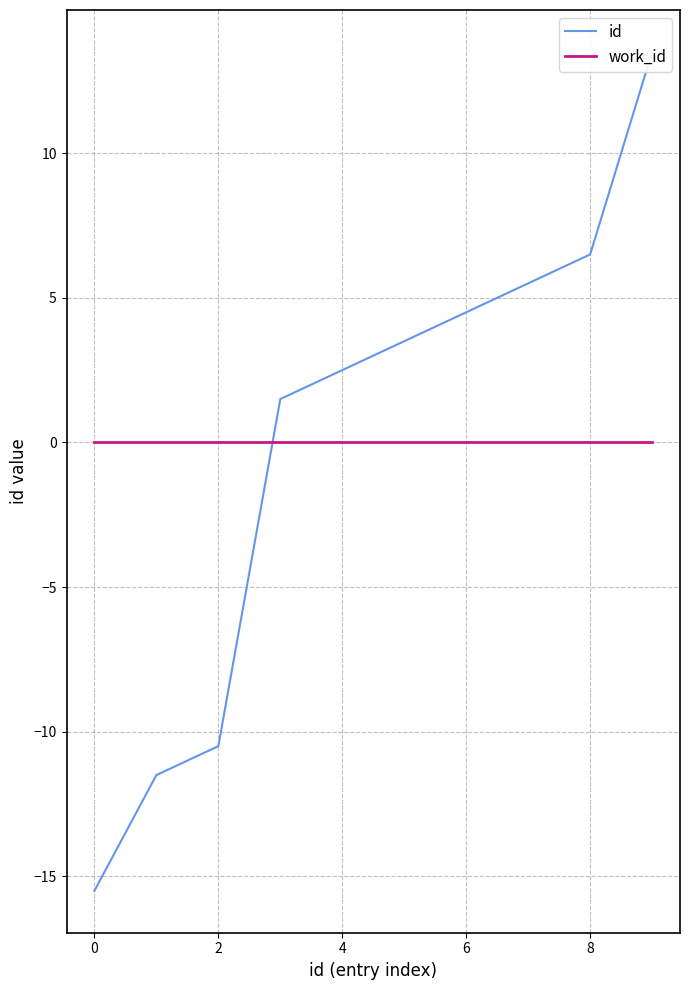

What are all the series names shown in the legend?

id, work_id